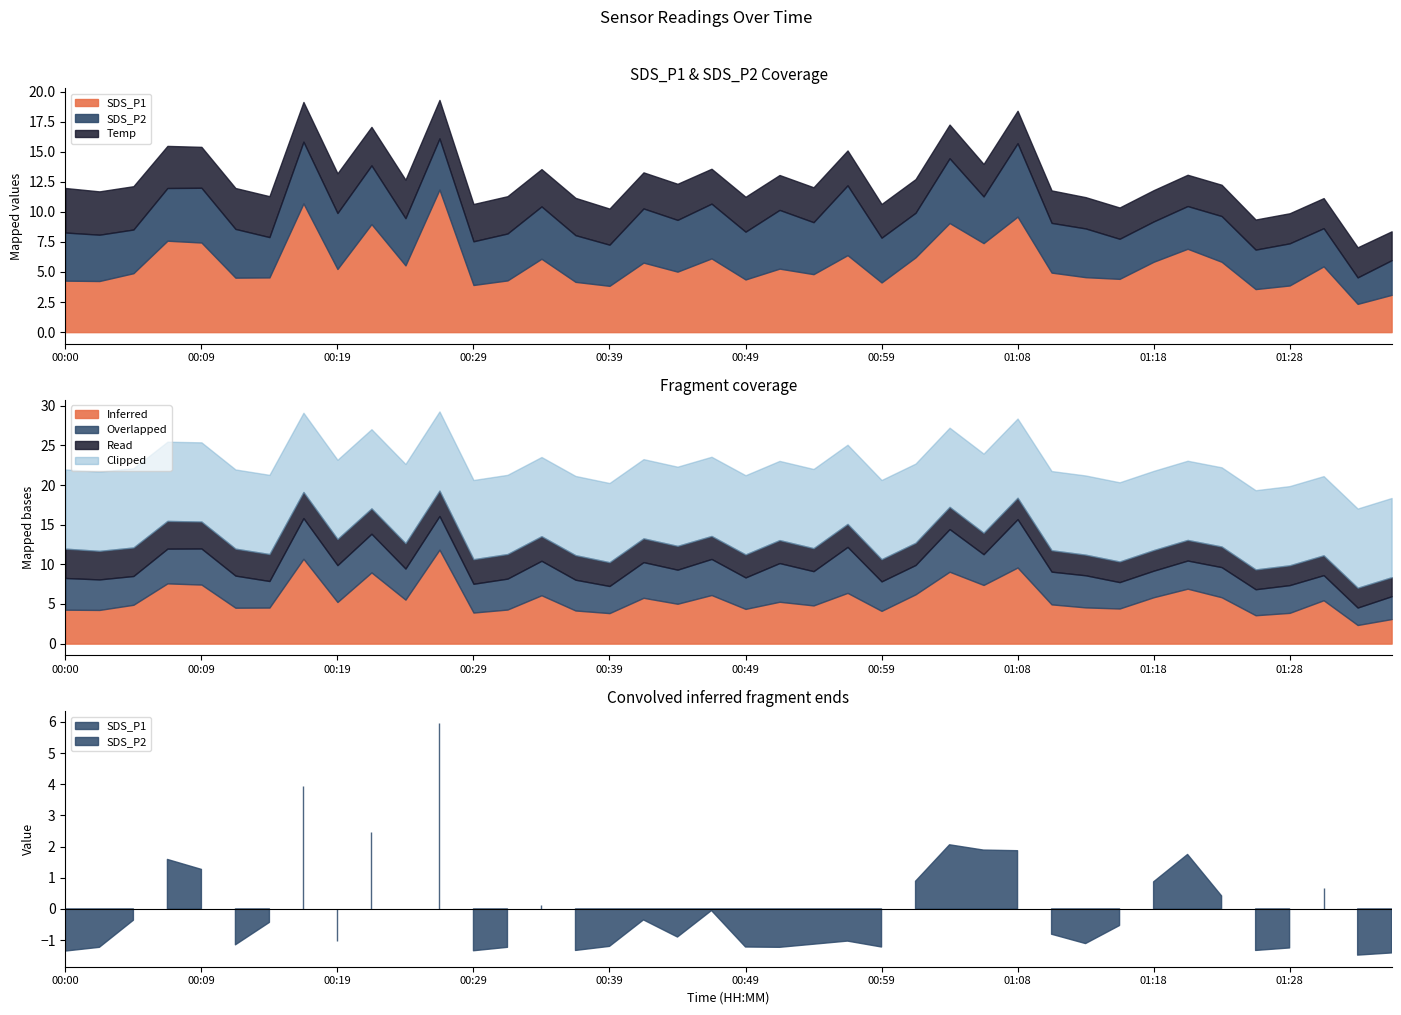

Between which two adjacent categories do Temp and SDS_P1 first intersect?

01:31 and 01:33